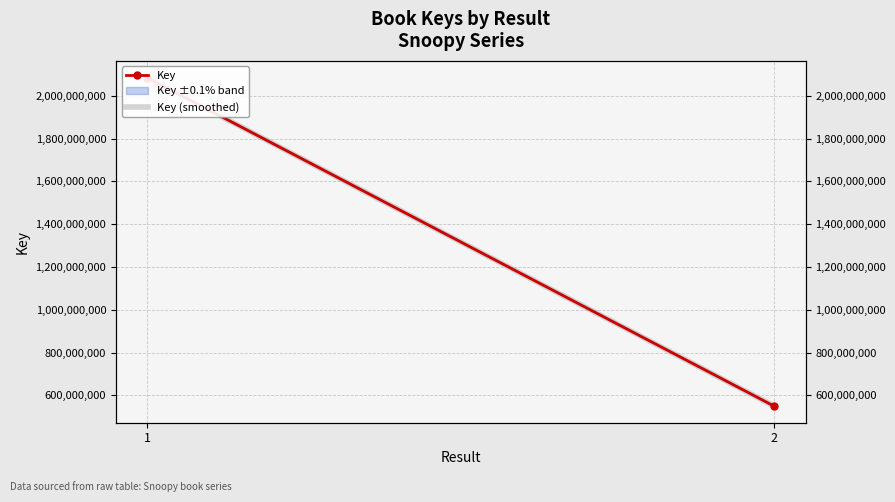

Which series has the largest total across all categories?

Key